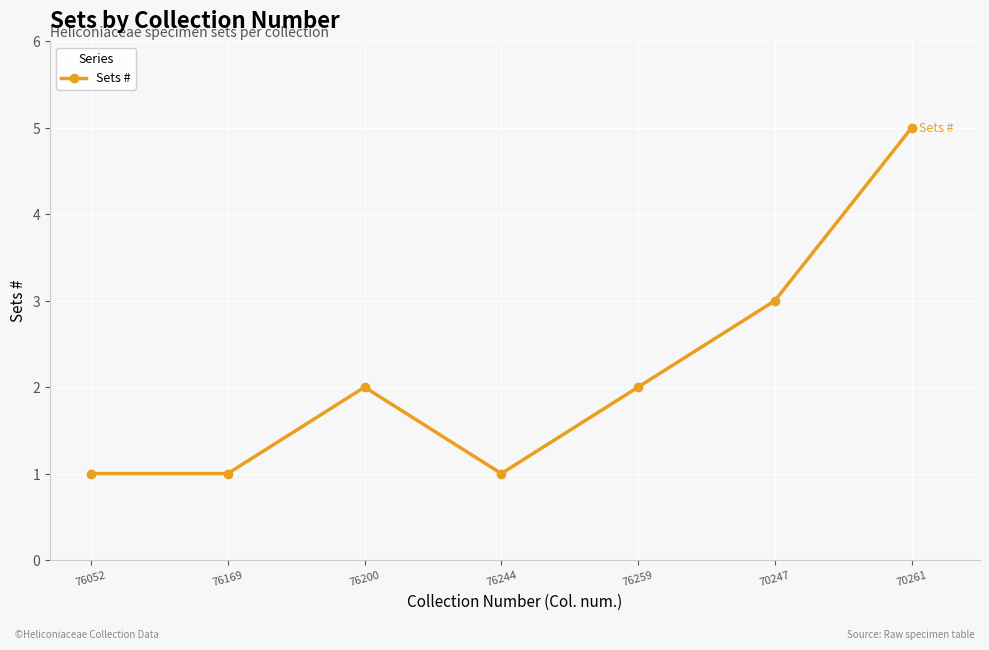

Count the number of data series in this chart.

1